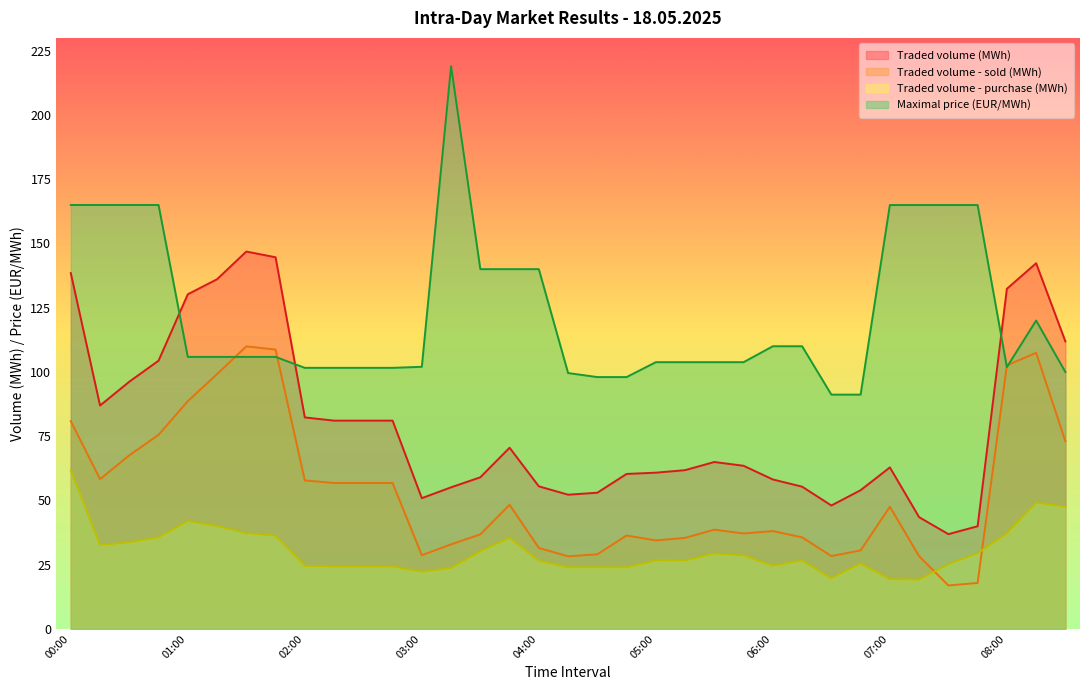

What is the total value across all series at 03:45?

294.2